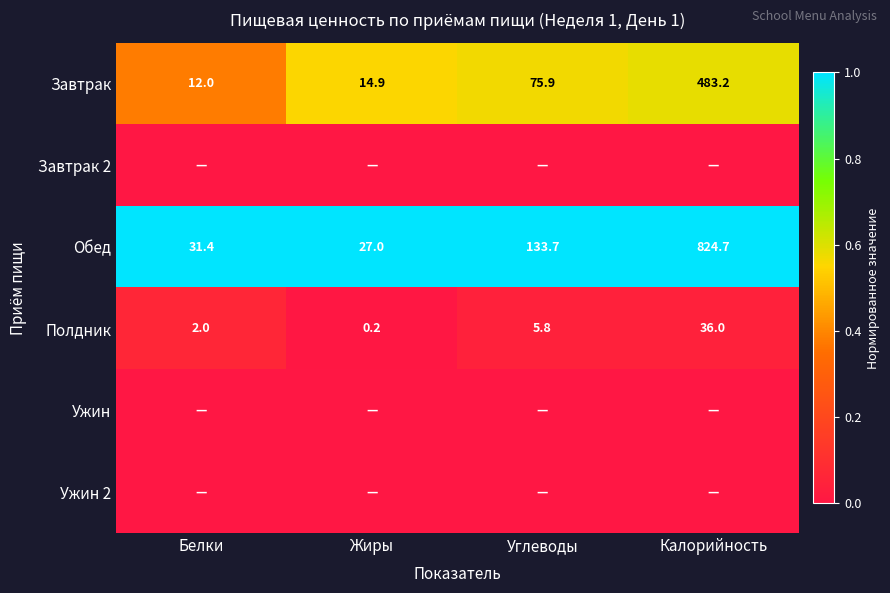

At which label does Полдник reach its minimum?

Жиры